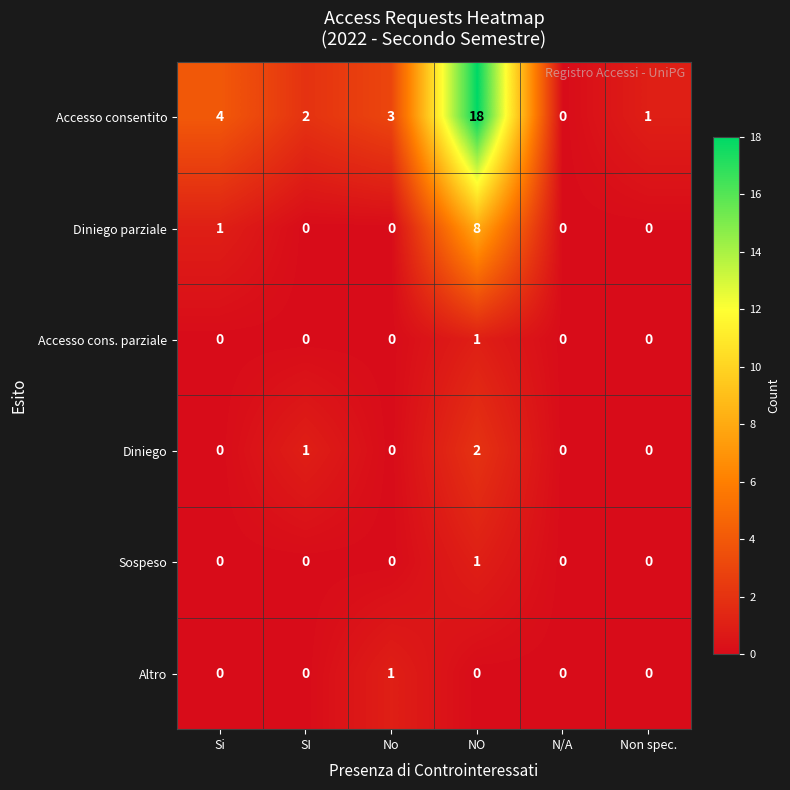

The Accesso cons. parziale series shows 0 at Non spec.. True or false?

True